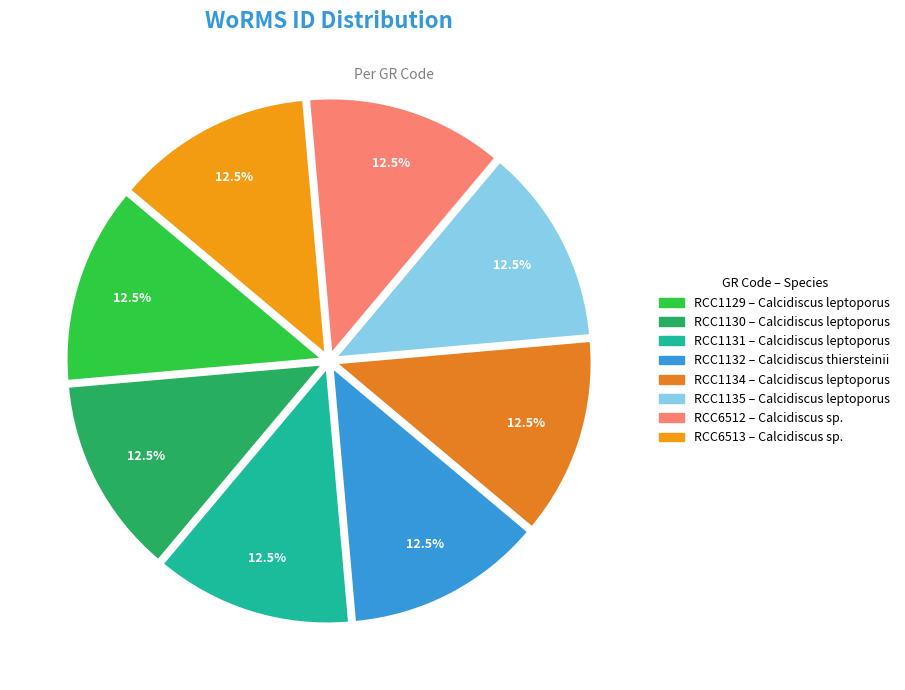

Count the number of slices in the pie.

8